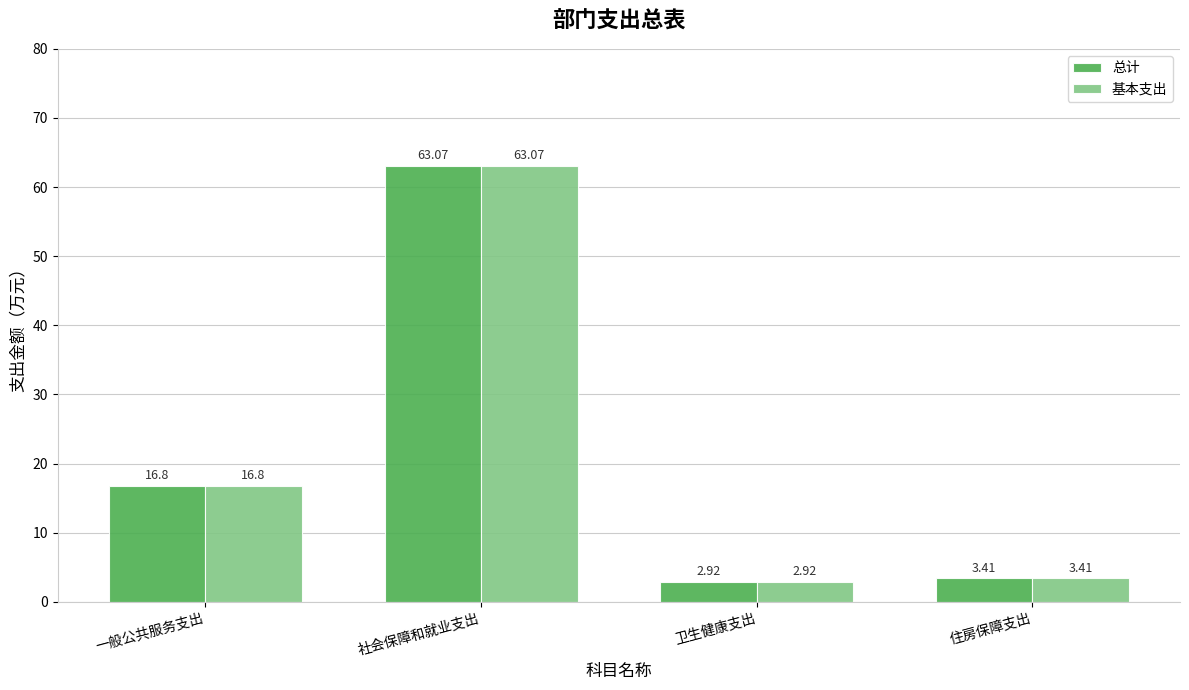

What is the average value of the 基本支出 series?

21.6